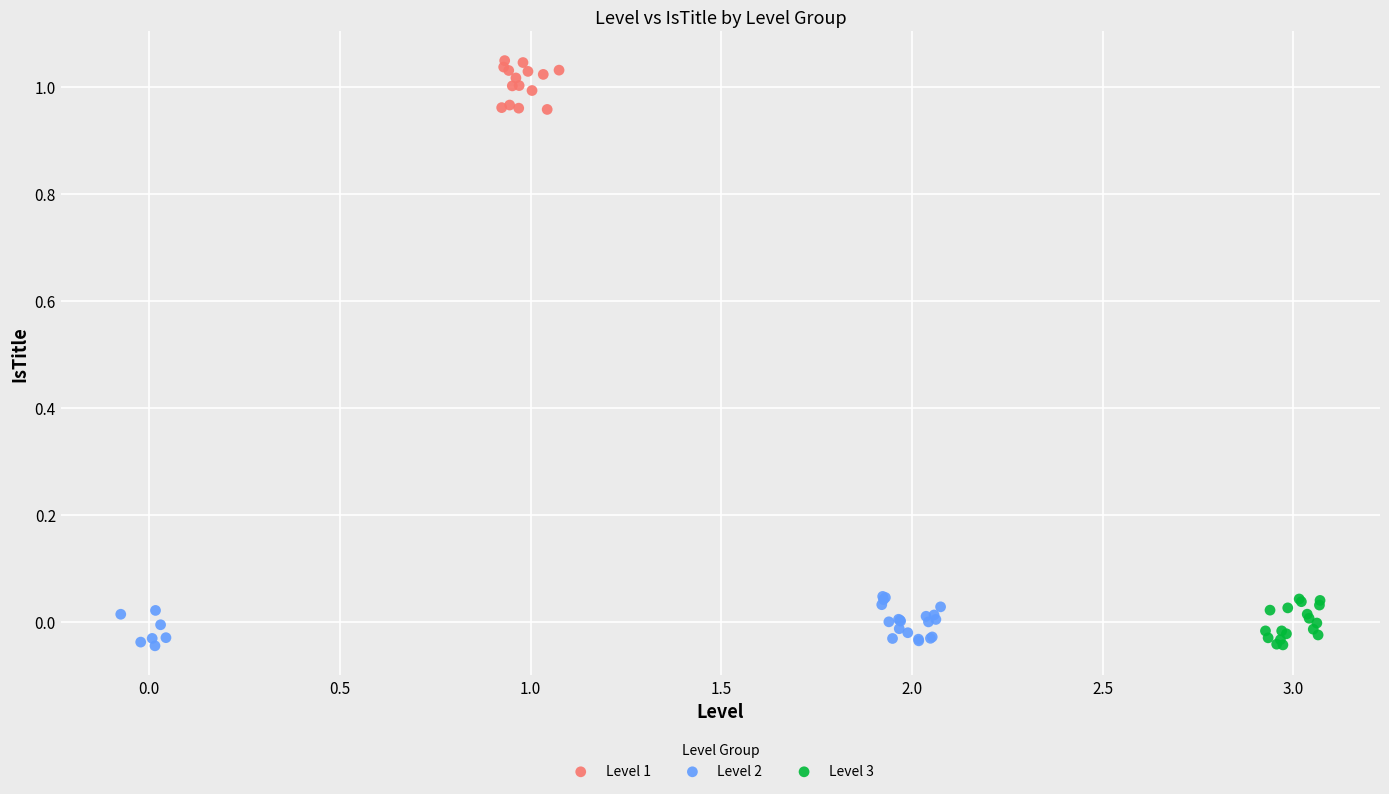

Which series reaches the maximum Y coordinate?

Level 1